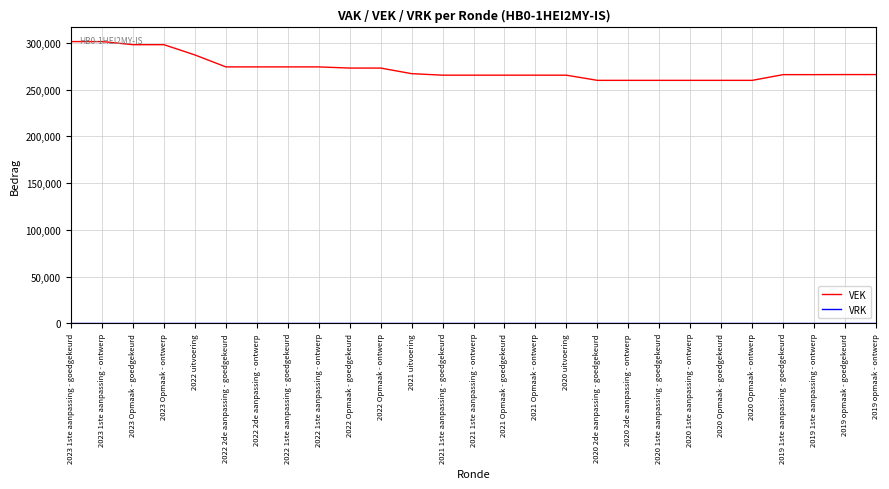

What is the maximum value for VEK?

301552